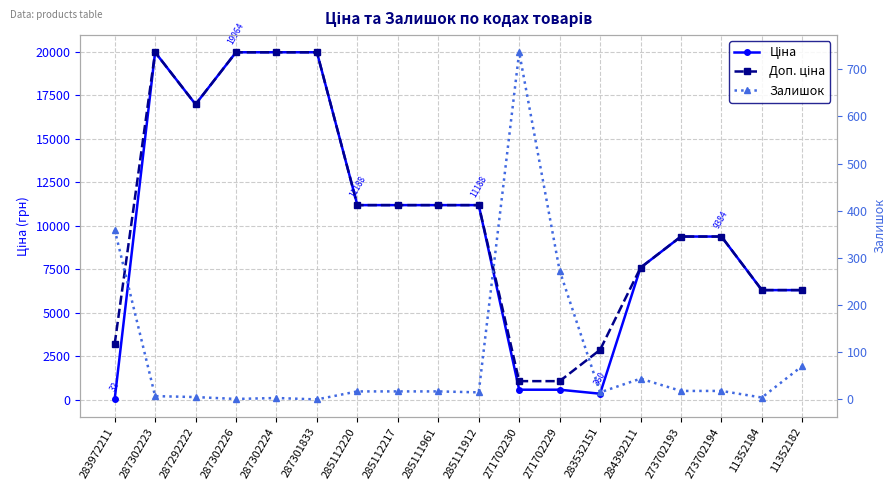

What is the label of the 15th point from the right?

287302226